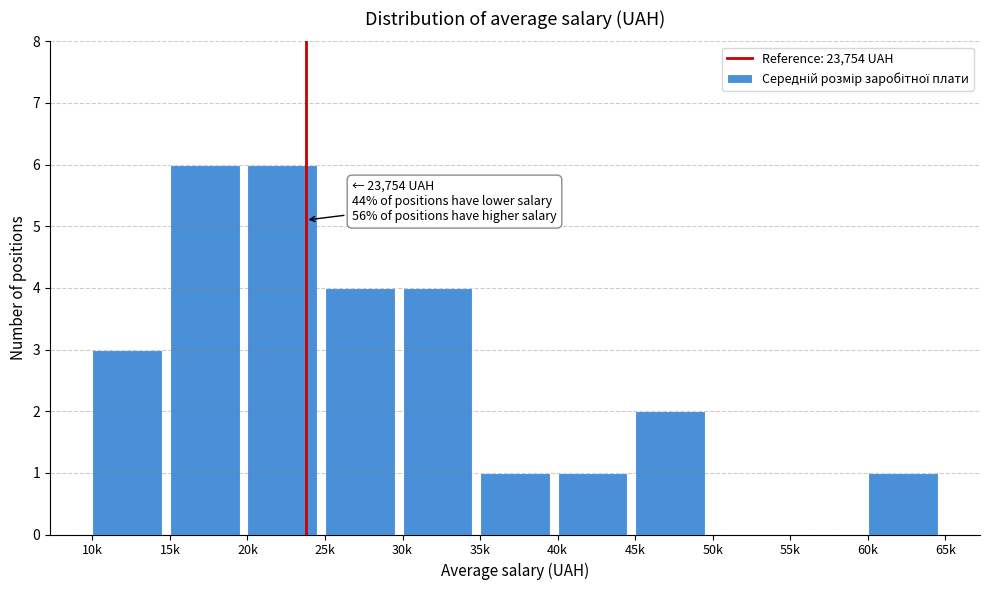

Reading left to right, what are all the values shown in this chart?

10k=3	15k=6	20k=6	25k=4	30k=4	35k=1	40k=1	45k=2	50k=0	55k=0	60k=1